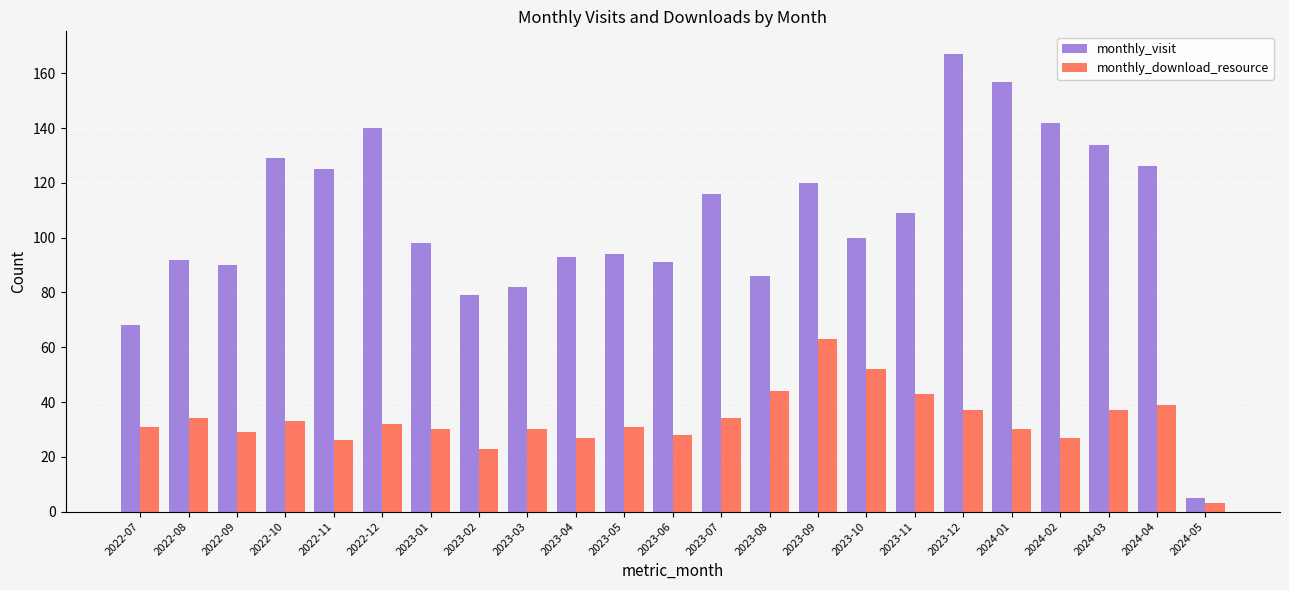

What is the label of the 21st bar from the right?

2022-09